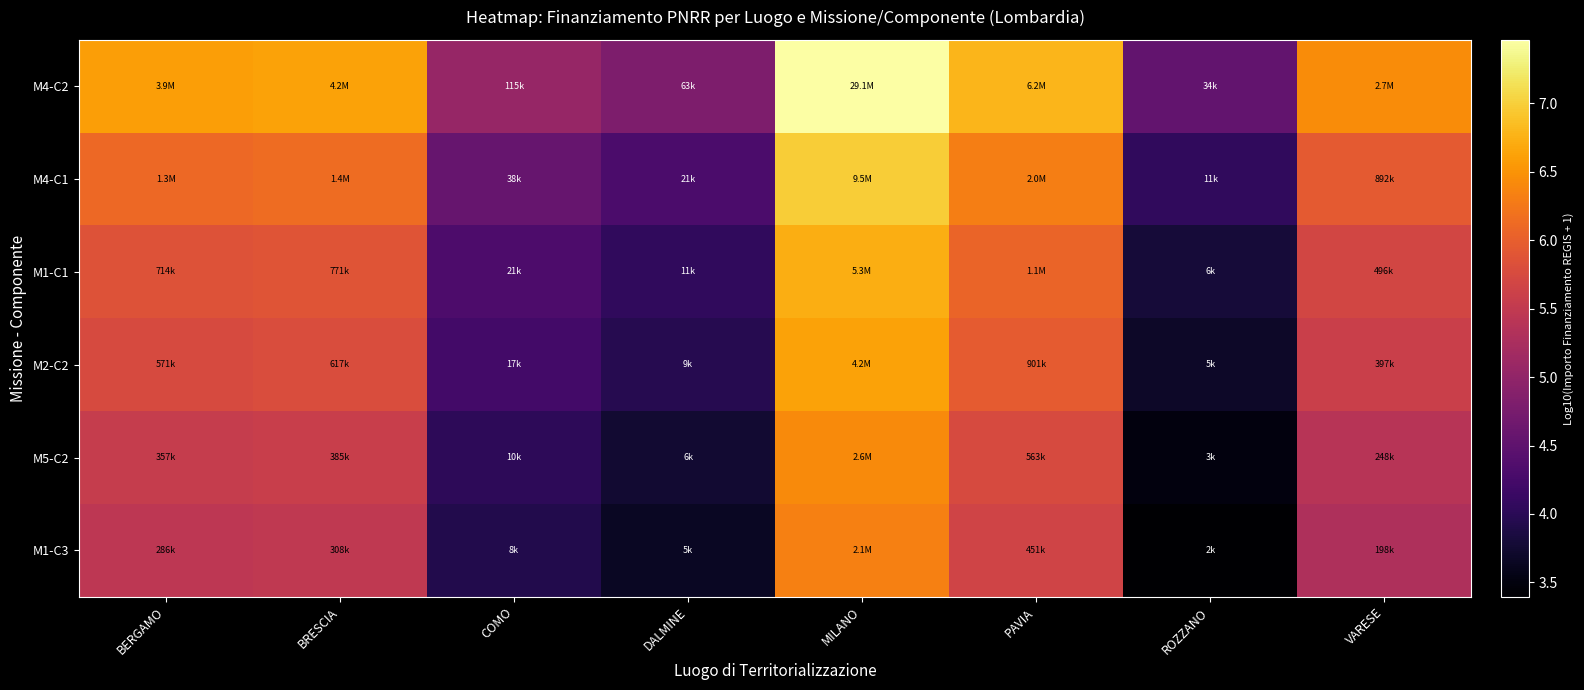

Which series changed the most between BRESCIA and DALMINE?

M4-C2